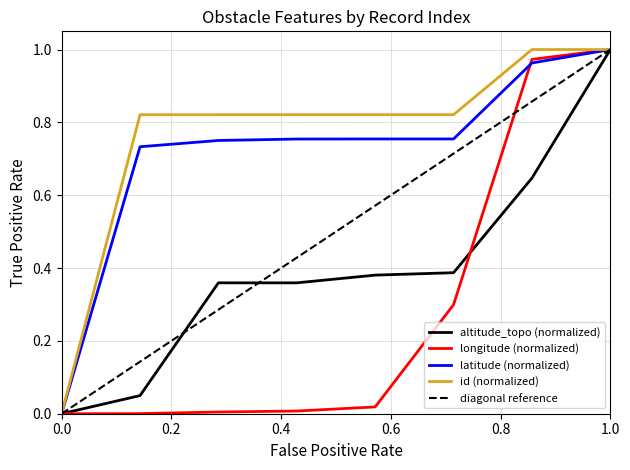

Which series has the widest spread of values?

latitude